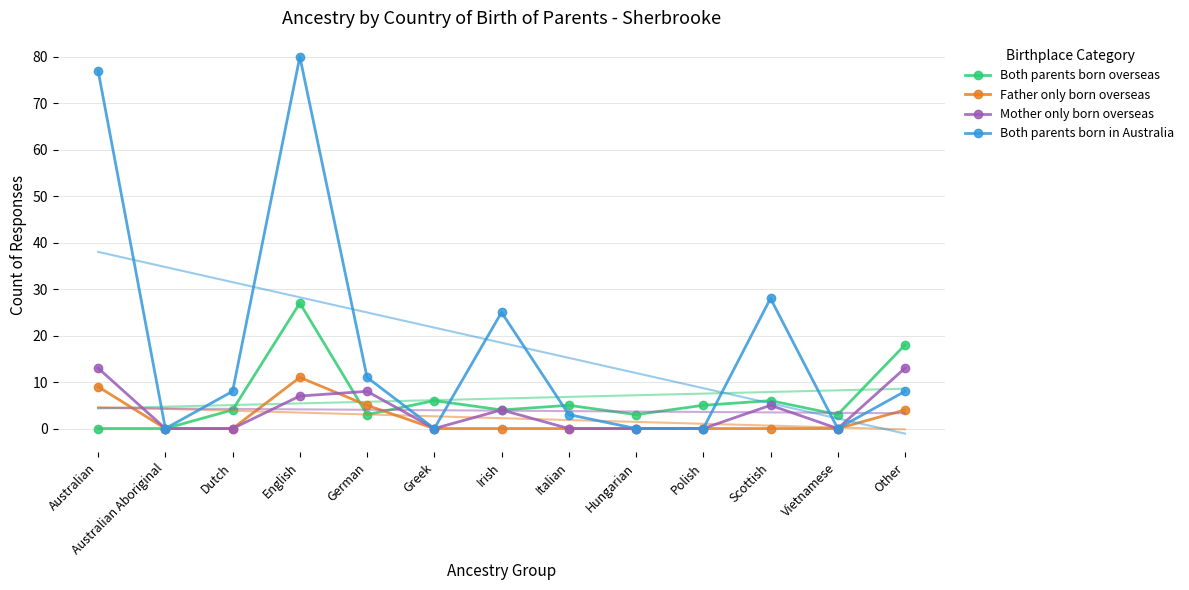

Which series has the largest total across all categories?

Both parents born in Australia